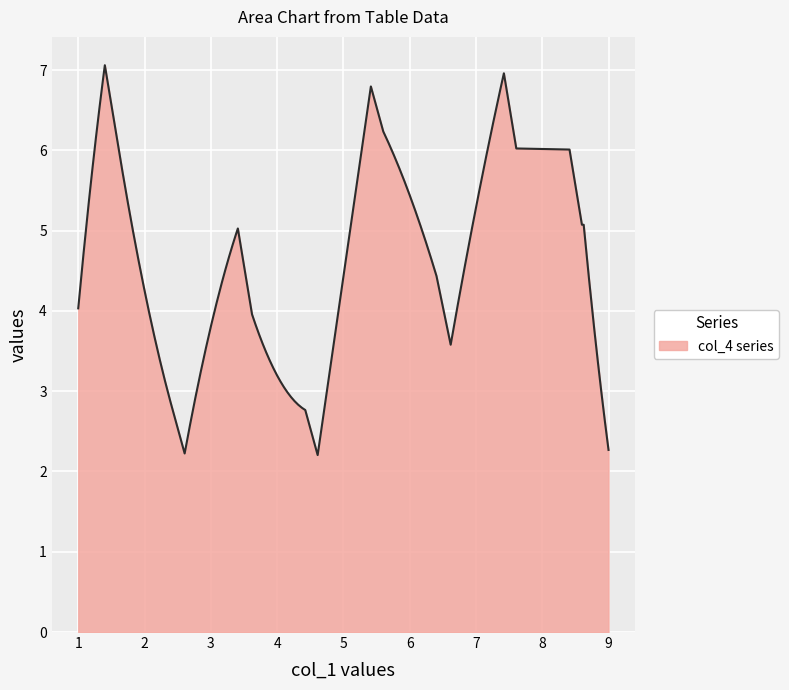

What is the maximum value shown in the chart?

7.1